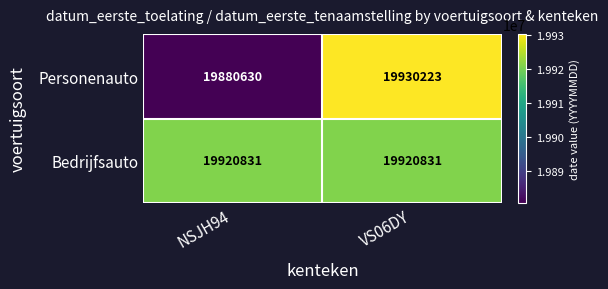

What is the greatest value displayed?

19930223